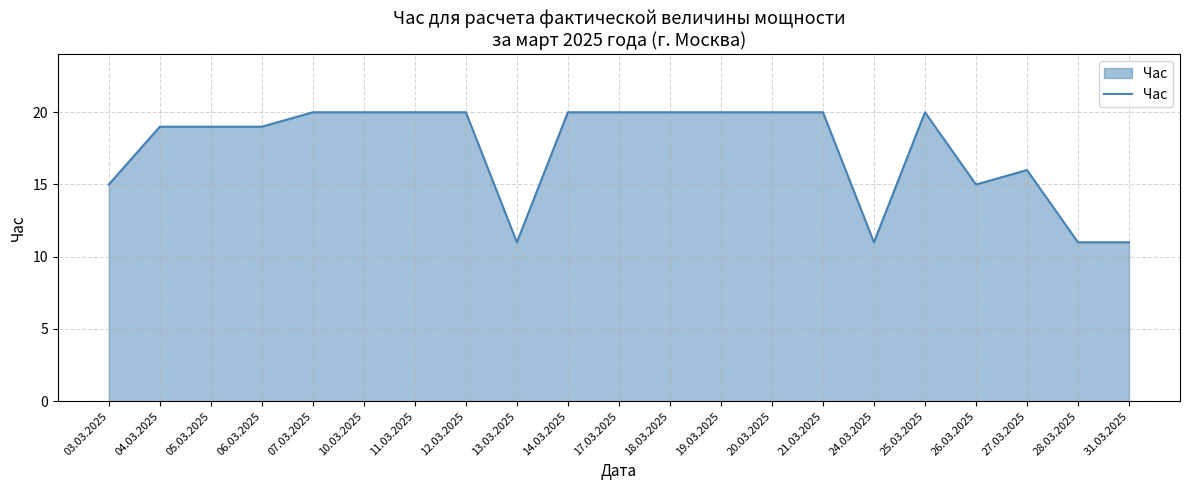

What is the smallest value displayed?

11